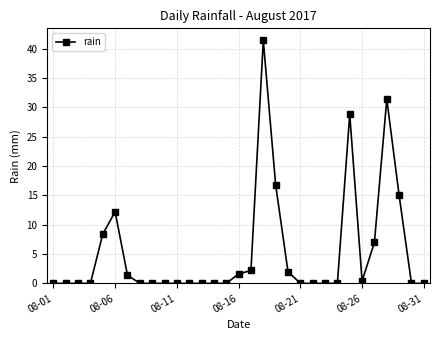

What is the greatest value displayed?

41.4